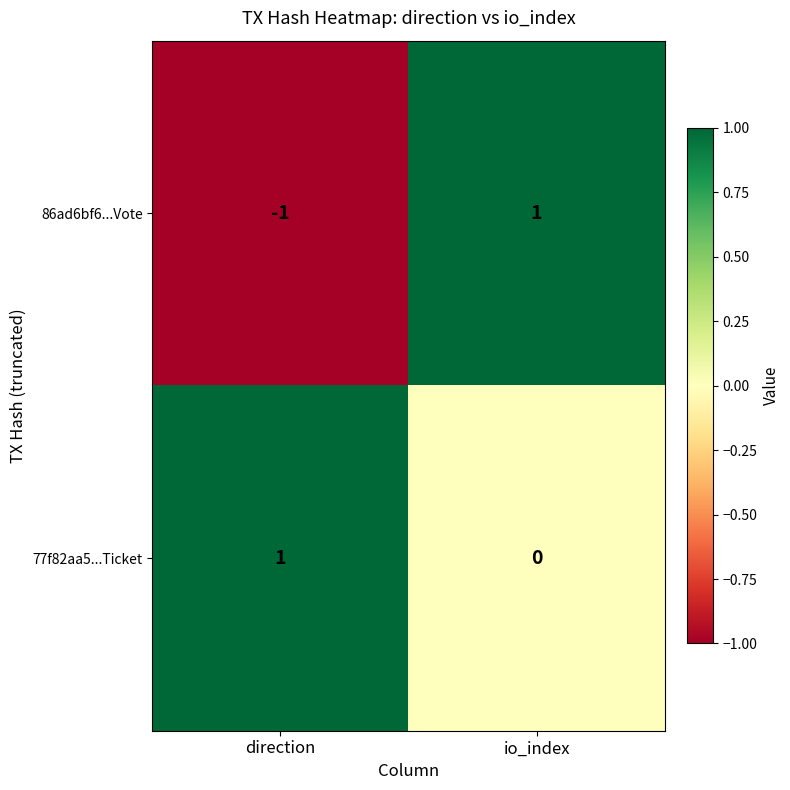

Between direction and io_index, which series saw the biggest shift?

86ad6bf6...Vote